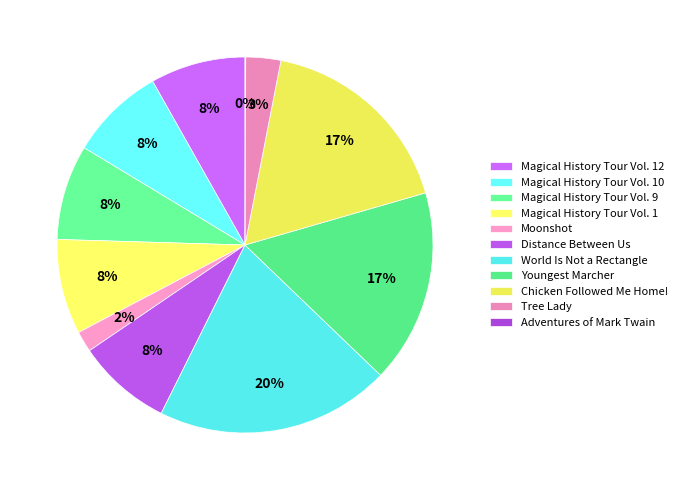

Count the number of slices in the pie.

11